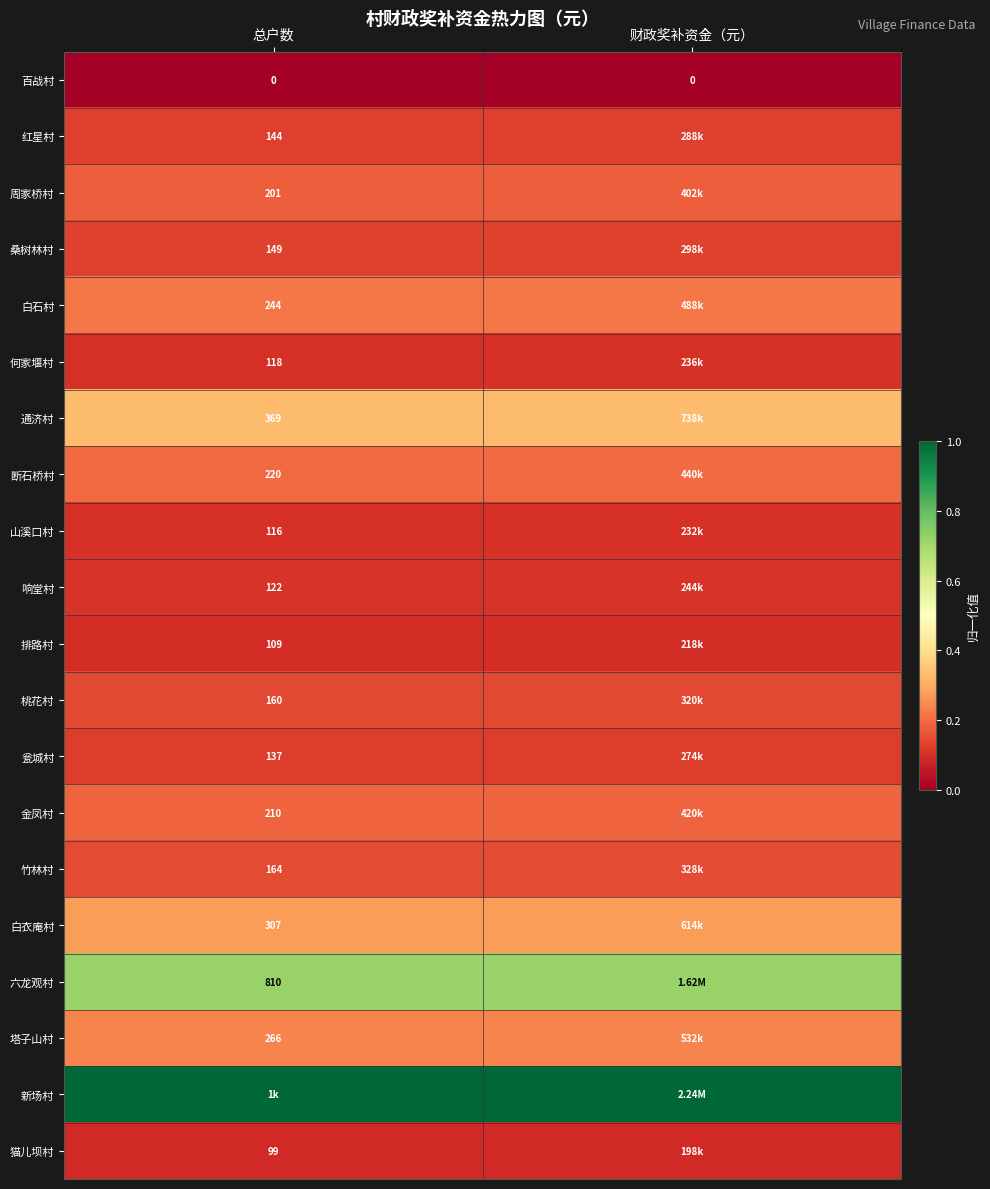

Where is 塔子山村 nearest to the value 0?

总户数